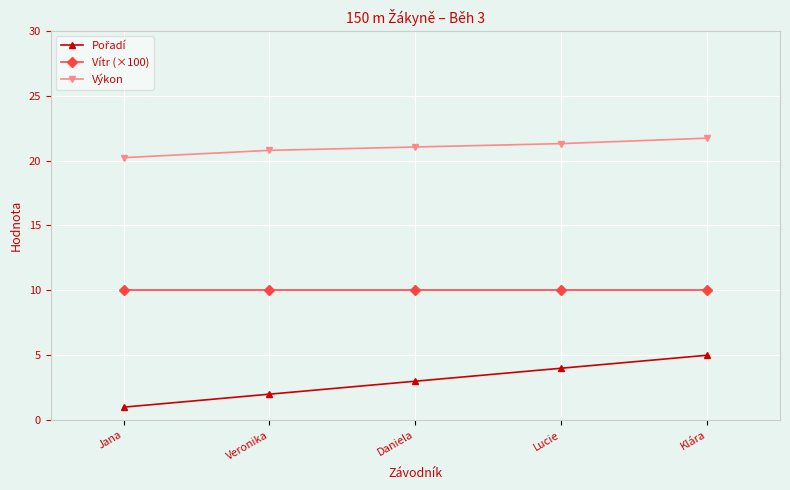

Is the value of Vítr (×100) at Jana greater than the value of Výkon at Klára?

No